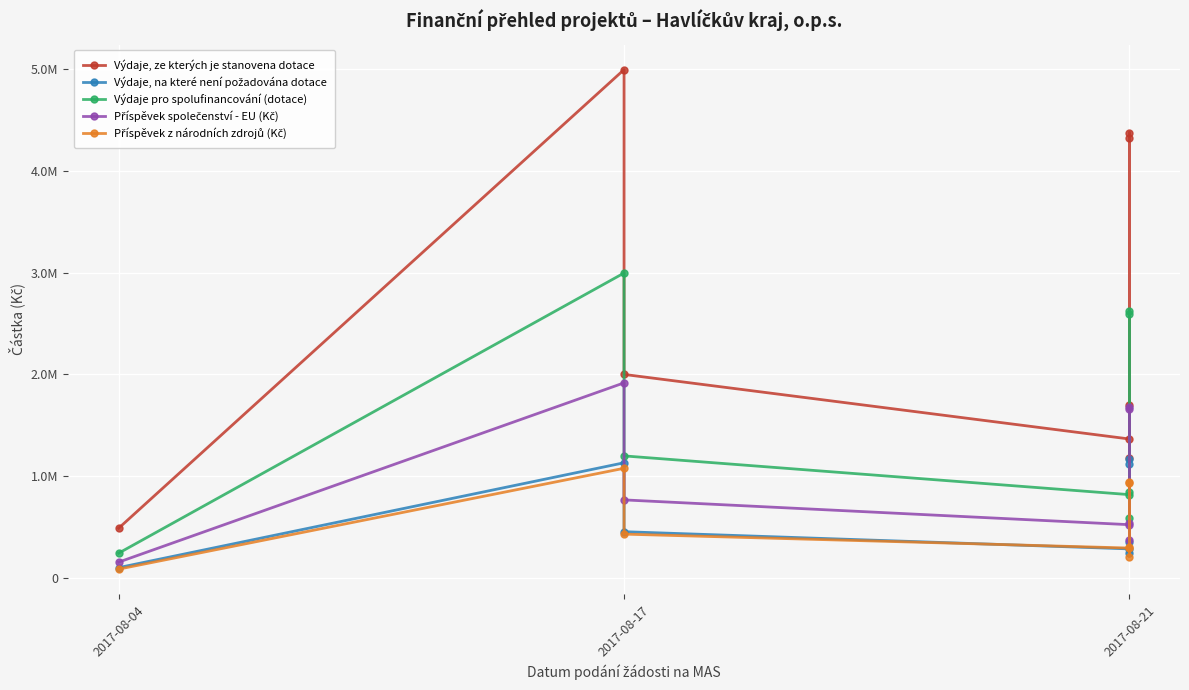

What value does the Příspěvek z národních zdrojů (Kč) series have at 2017-08-04?

88200